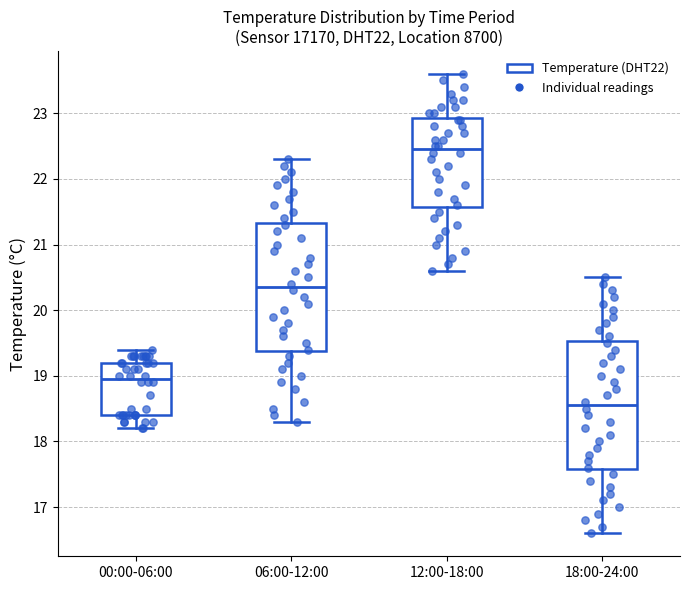

Reading left to right, transcribe this box plot: for each box, give where its median line is, the range the box spans, and where its two whiskers end, as read against the y-axis. The values are not printed on the chart, so give them approximately, as read against the axis.

00:00-06:00: median 19.0, box 18.4 to 19.2, whiskers 18.2 to 19.4
06:00-12:00: median 20.4, box 19.4 to 21.3, whiskers 18.3 to 22.3
12:00-18:00: median 22.5, box 21.6 to 22.9, whiskers 20.6 to 23.6
18:00-24:00: median 18.6, box 17.6 to 19.5, whiskers 16.6 to 20.5